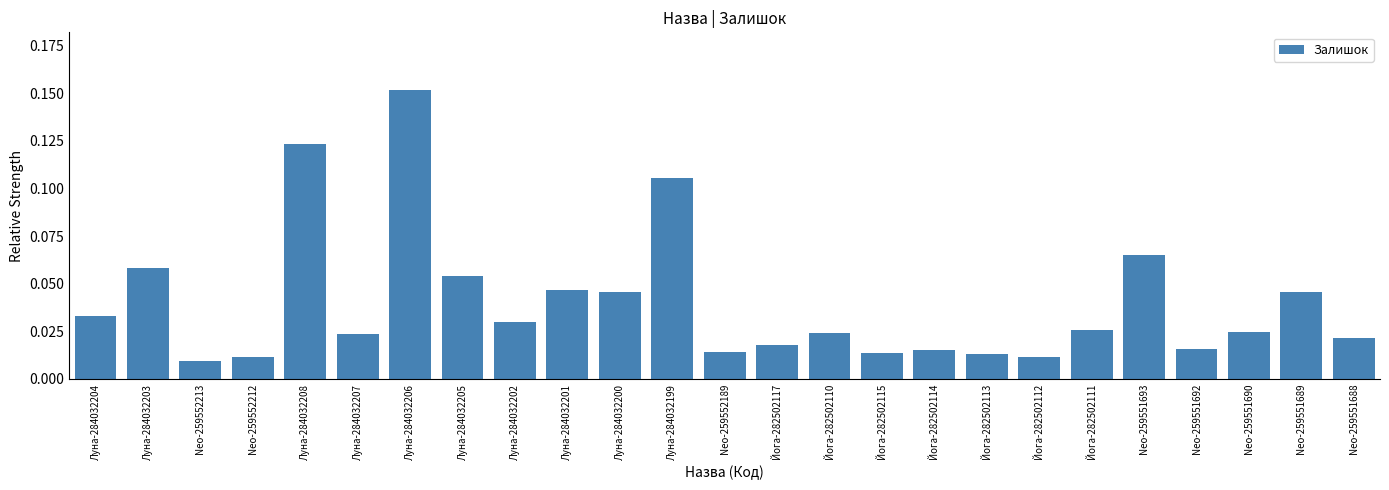

At which category does the chart reach its peak across all series?

Луна-284032206